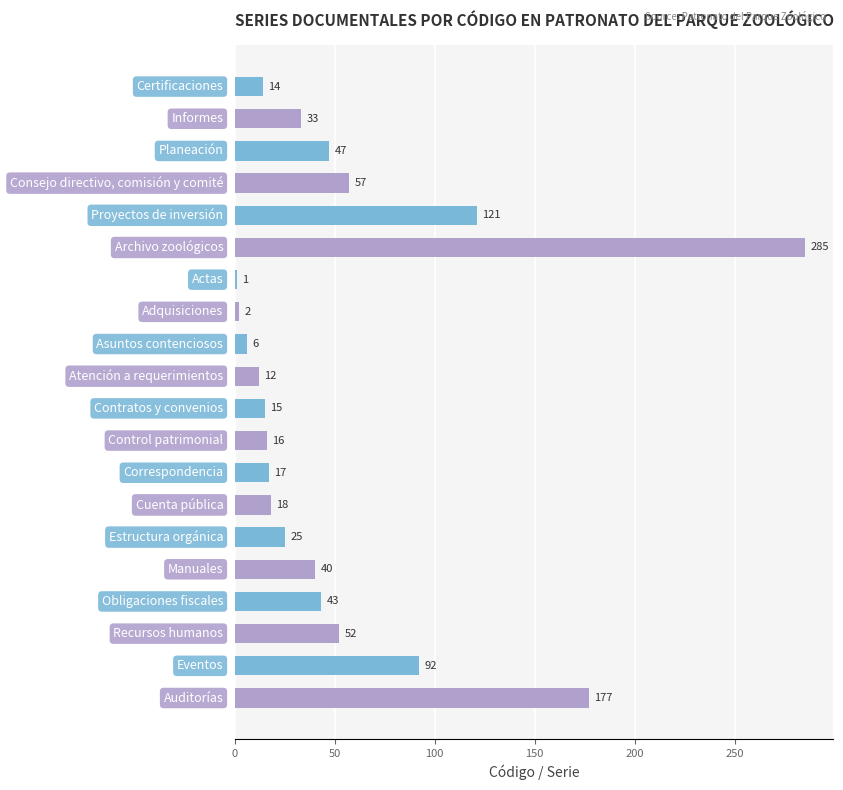

Reading bottom to top, transcribe all the data shown in this chart.

177	92	52	43	40	25	18	17	16	15	12	6	2	1	285	121	57	47	33	14